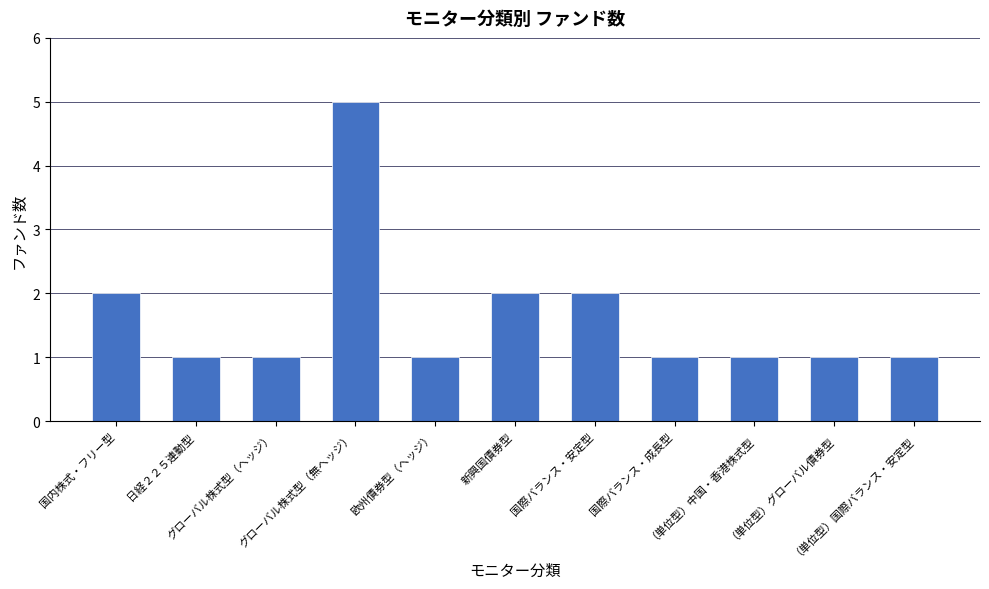

Count the number of data series in this chart.

1